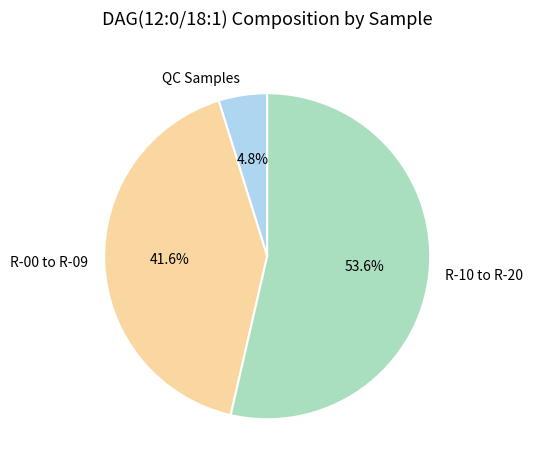

Between QC Samples and R-00 to R-09, which is larger?

R-00 to R-09